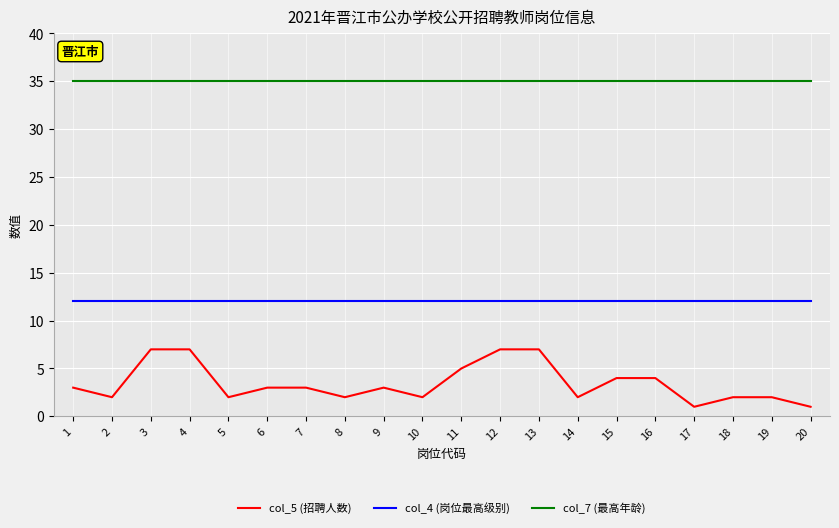

What is the greatest value displayed?

35